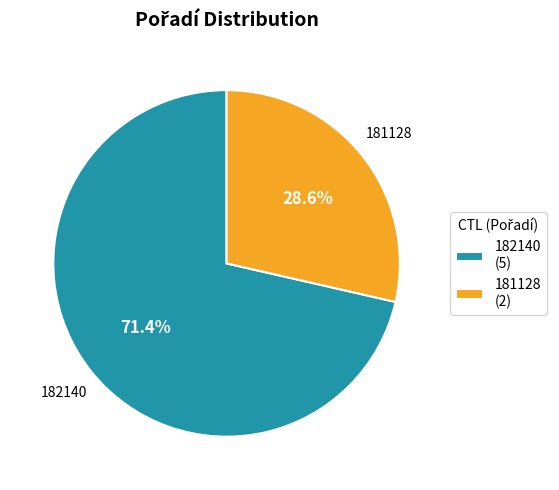

Which has a higher value, 182140 or 181128?

182140